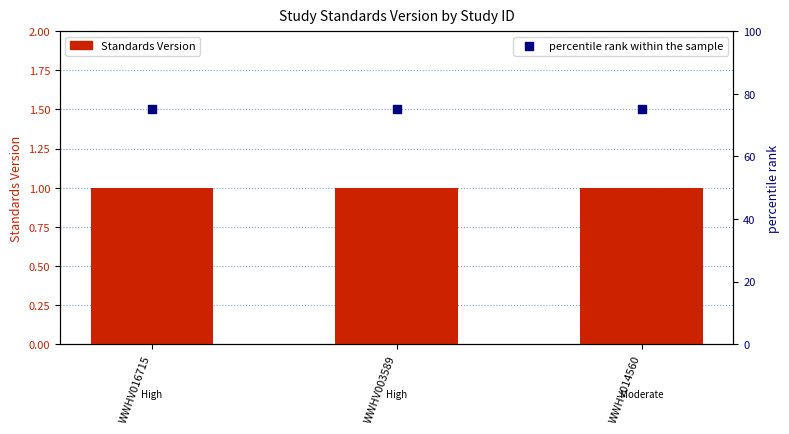

Which series has the largest total across all categories?

percentile rank within the sample